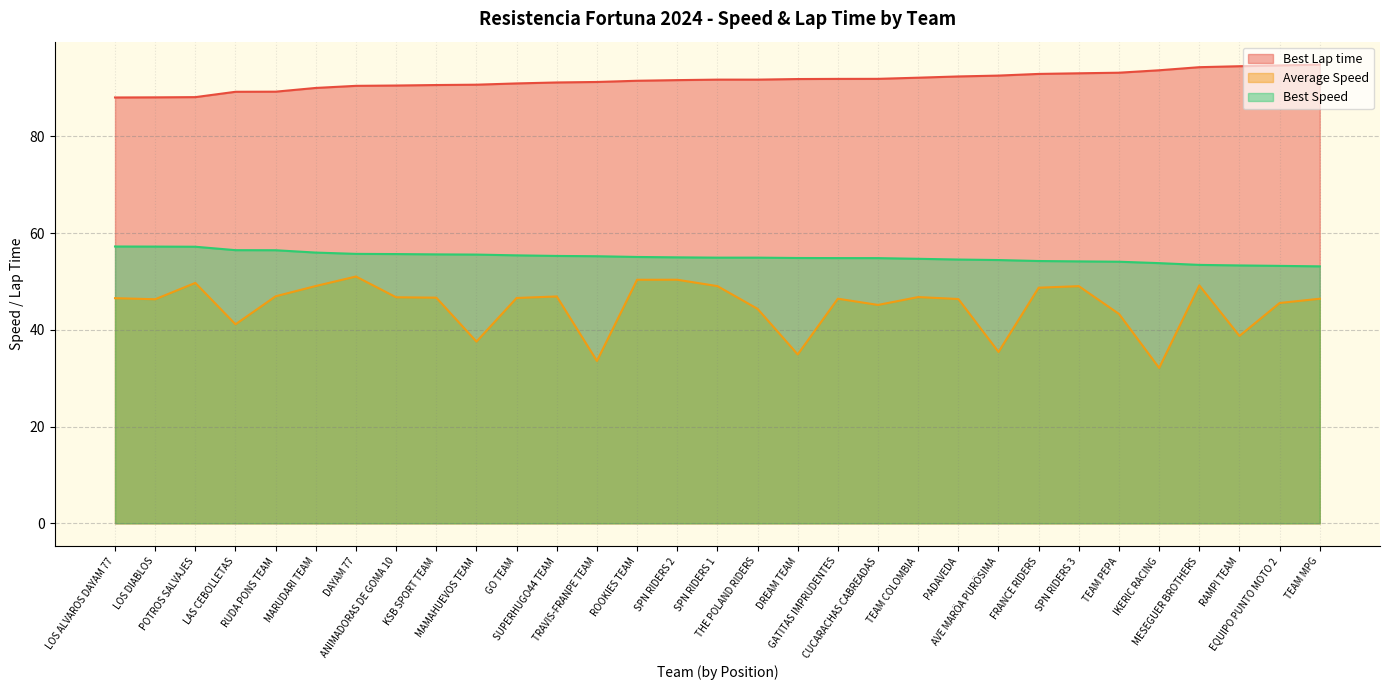

What is the label of the 22nd point from the left?

PADAVEDA